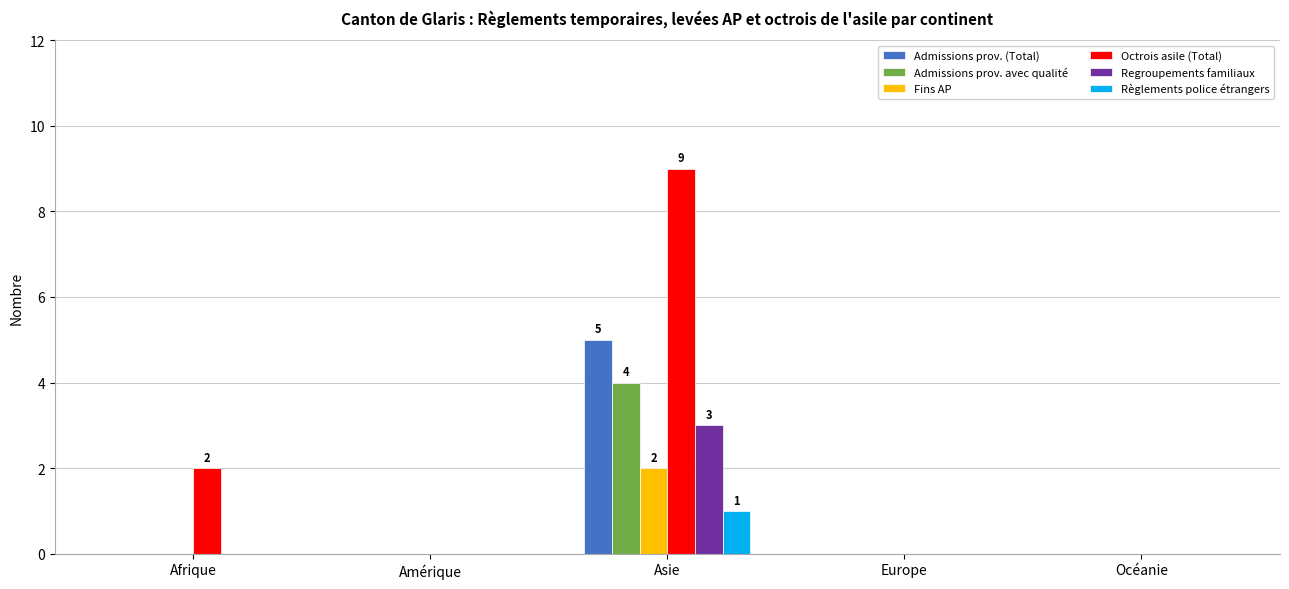

Count the Admissions prov. avec qualité values in the range 0 to 1.

4